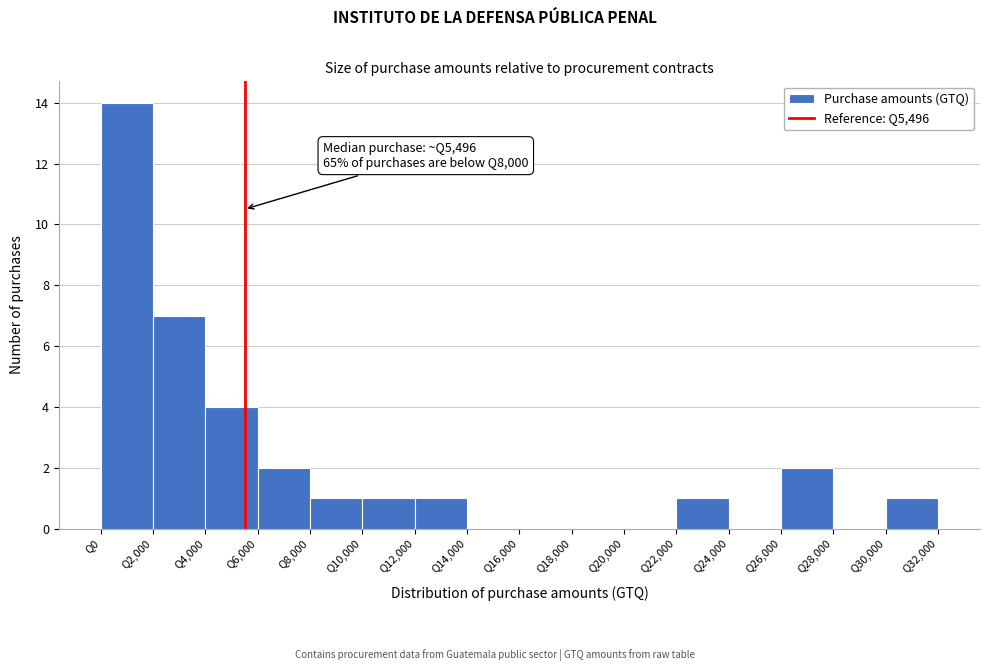

Which range on the x-axis has the tallest bar?

0 to 2000